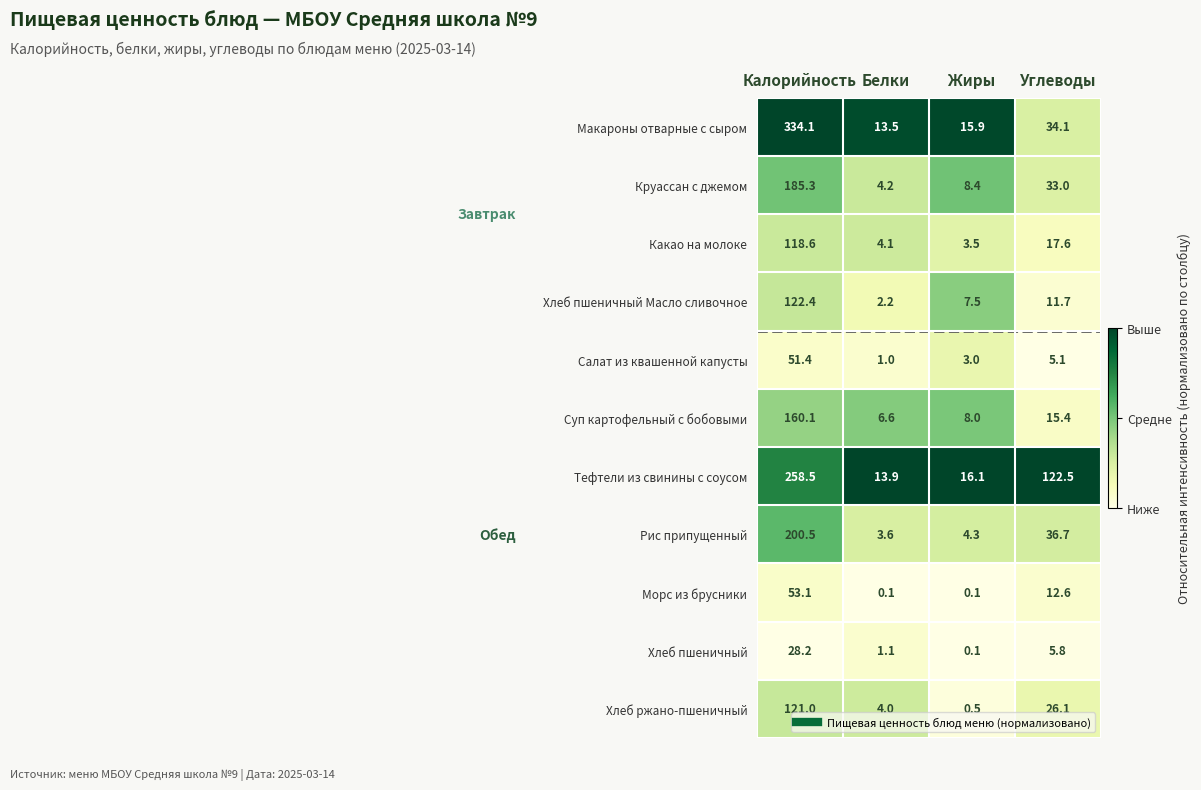

At which label does Макароны отварные с сыром first exceed 34?

Калорийность